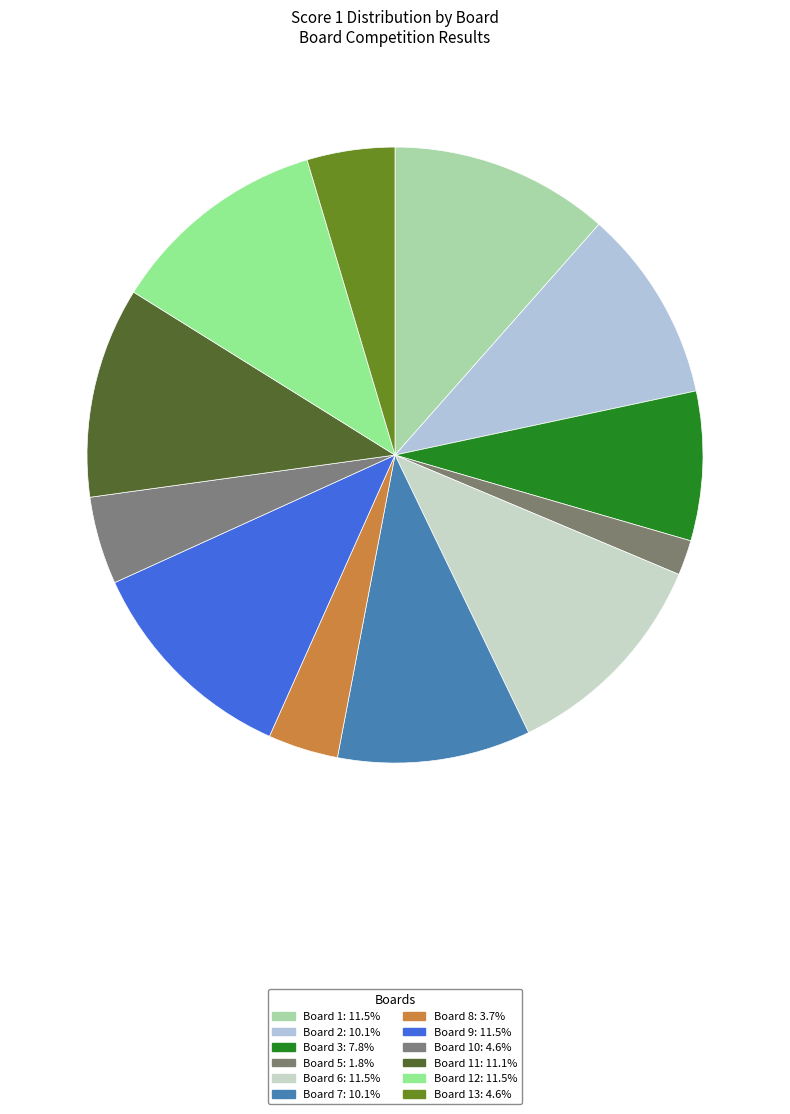

Count the number of slices in the pie.

12